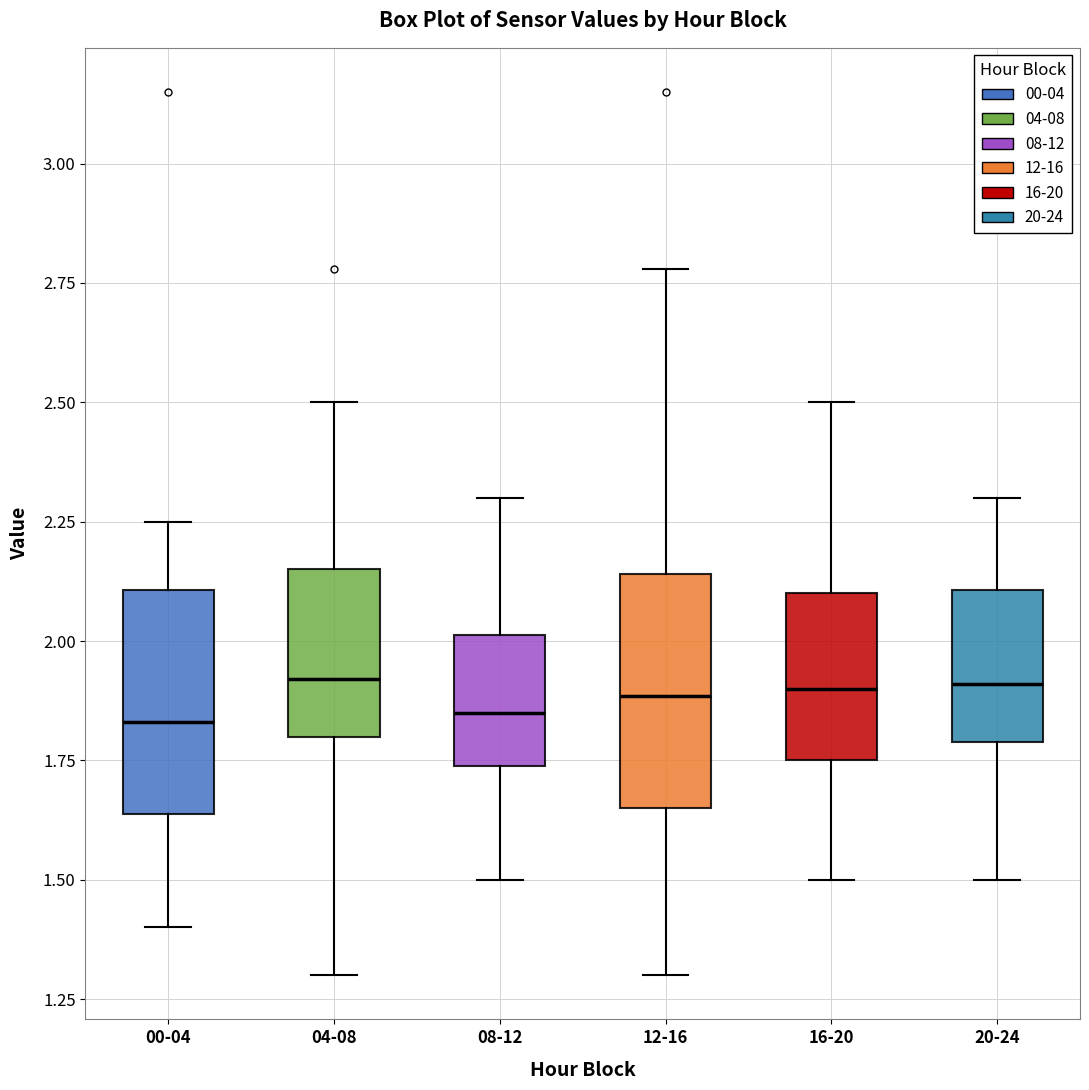

Where does the median line of the box for 12-16 sit on the y-axis? The values are not printed on the chart, so give them approximately, as read against the axis.

1.90